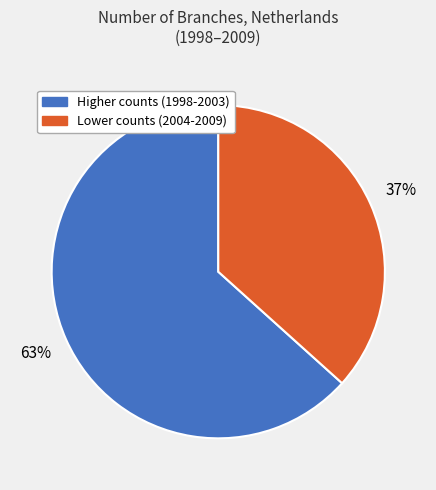

Is there a majority slice in this chart?

Yes